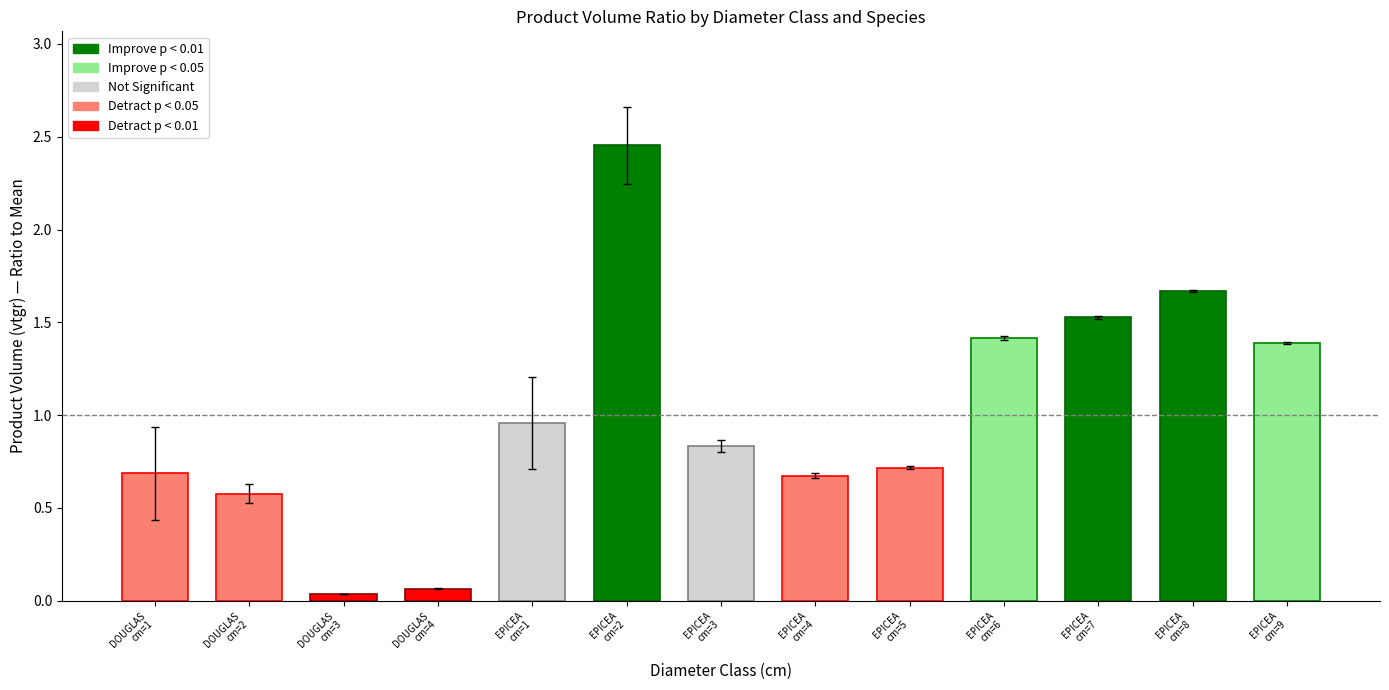

At which category does the chart reach its peak across all series?

EPICEA
cm=2